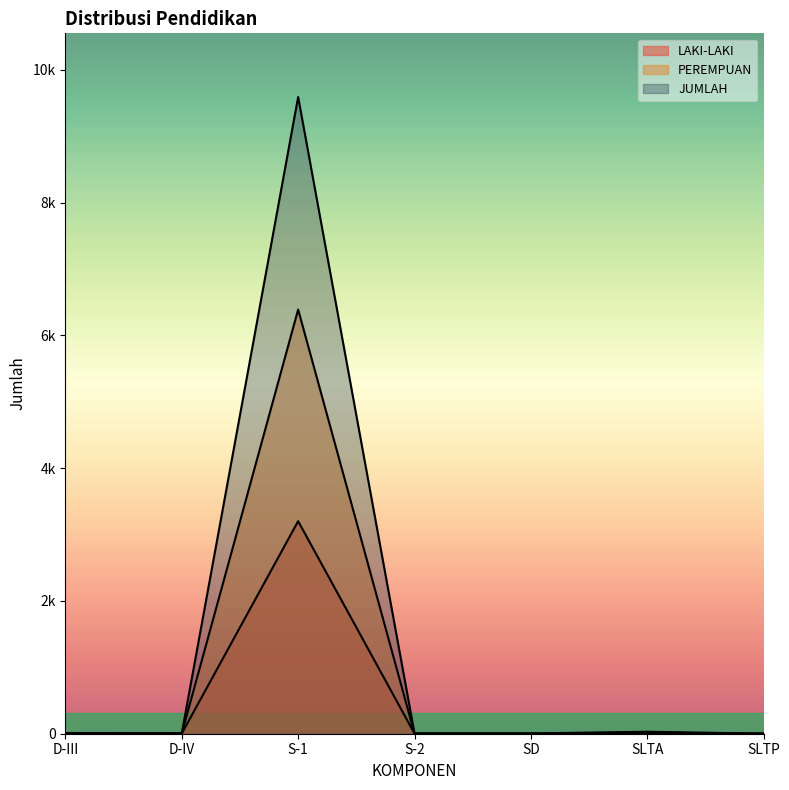

Count the number of categories in the chart.

7